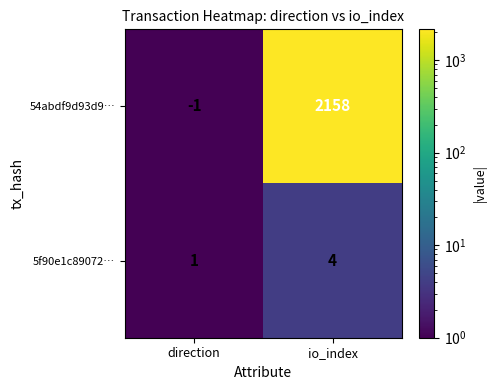

What is the difference between the 54abdf9d93d9… values at direction and io_index?

2159